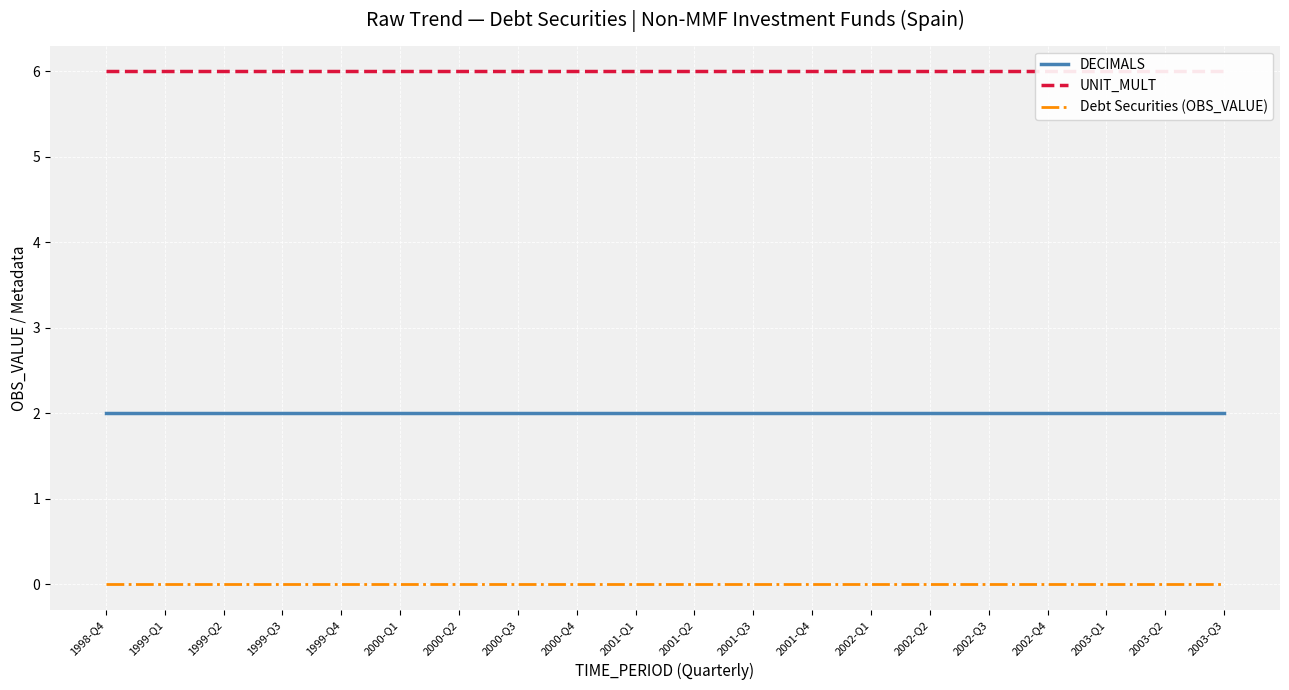

Which series has the largest total across all categories?

UNIT_MULT